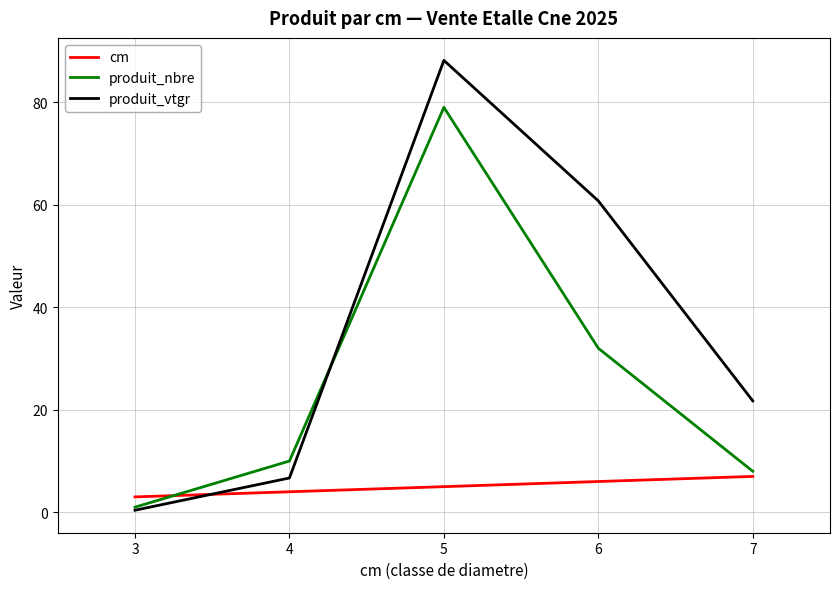

Reading left to right, list all the values displayed in this chart.

cm: 3.0	4.0	5.0	6.0	7.0
produit_nbre: 1.0	10.0	79.0	32.0	8.0
produit_vtgr: 0.4	6.7	88.2	60.8	21.7